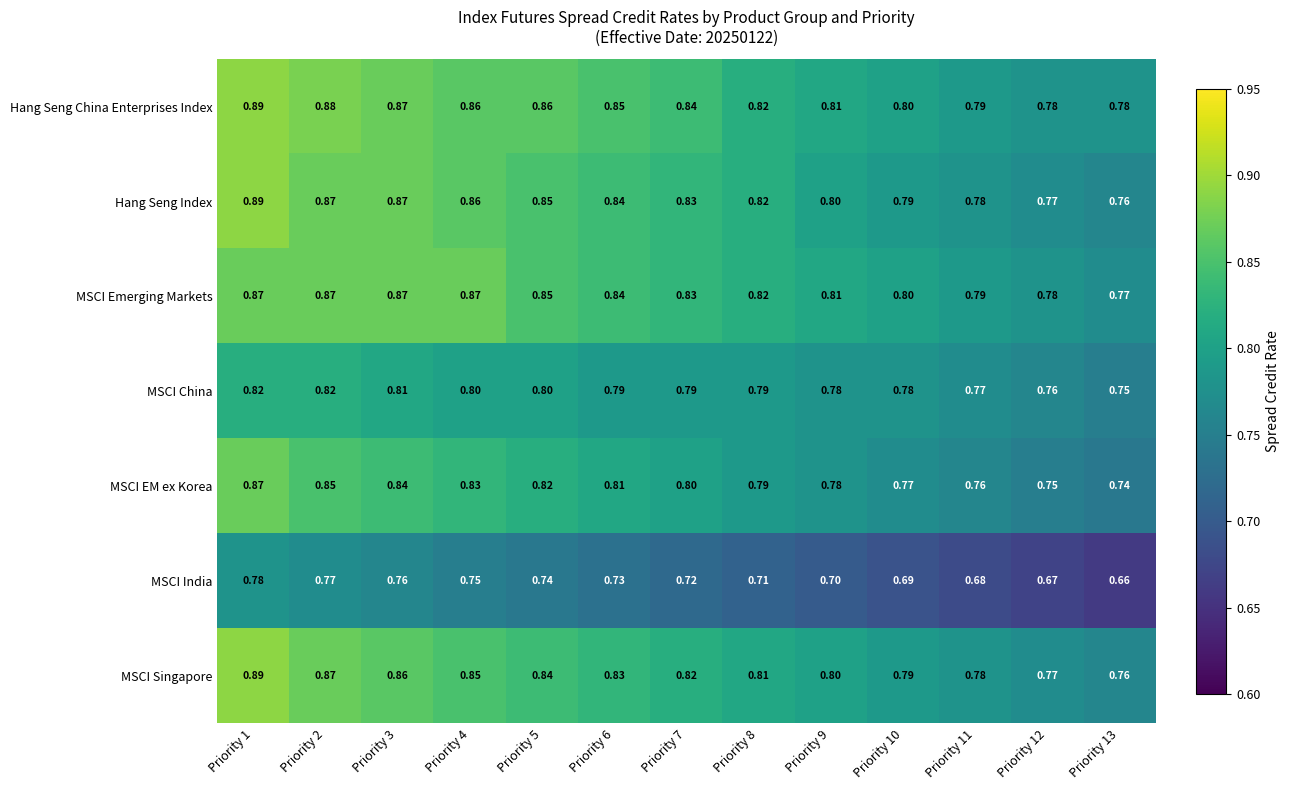

Is the value of MSCI India at Priority 9 greater than the value of MSCI Emerging Markets at Priority 9?

No